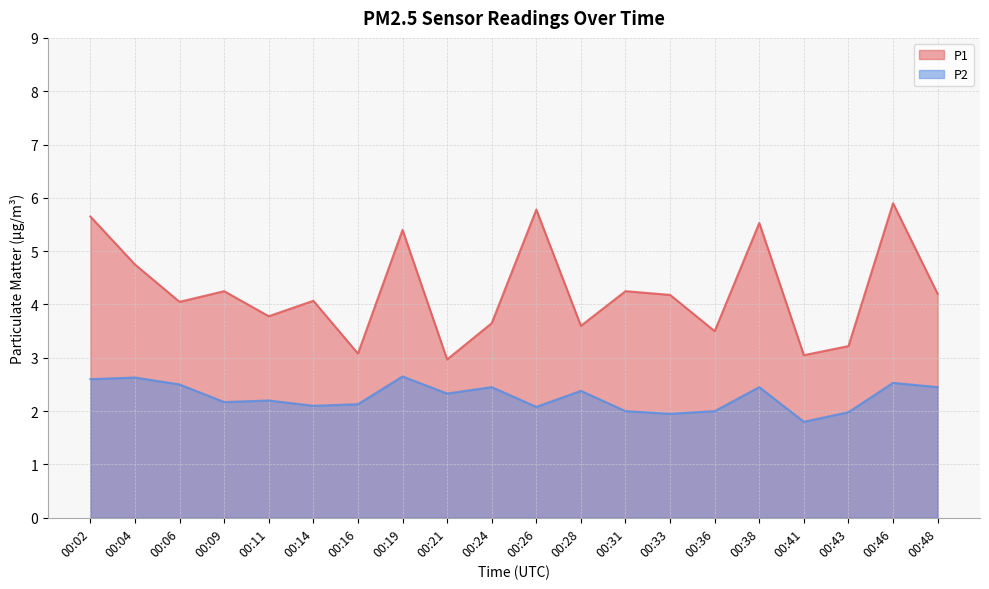

At which category does the chart reach its peak across all series?

00:46